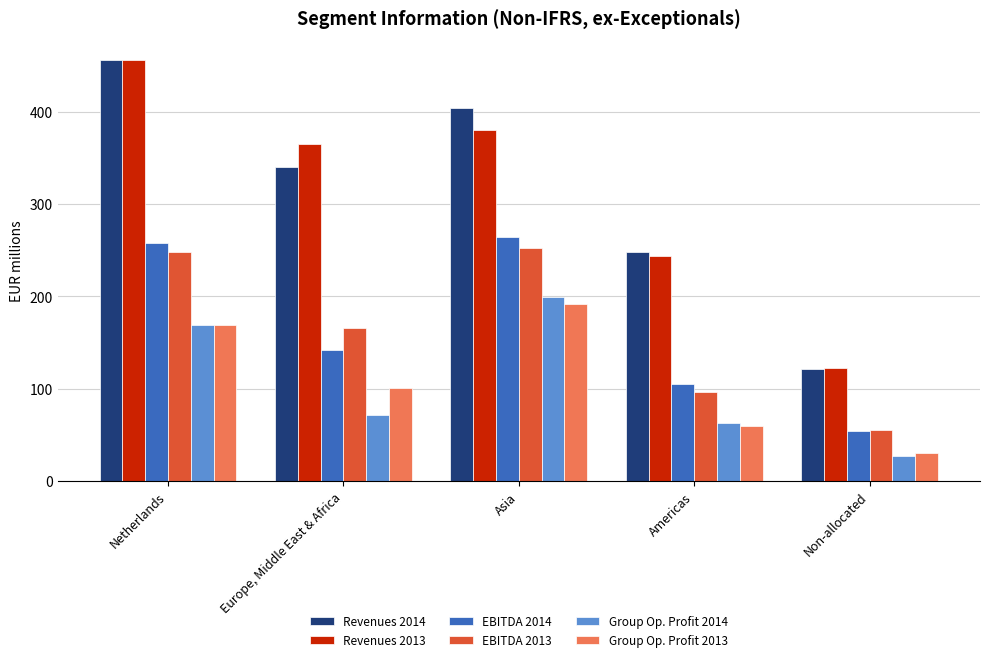

Which series has the widest spread of values?

Revenues 2014